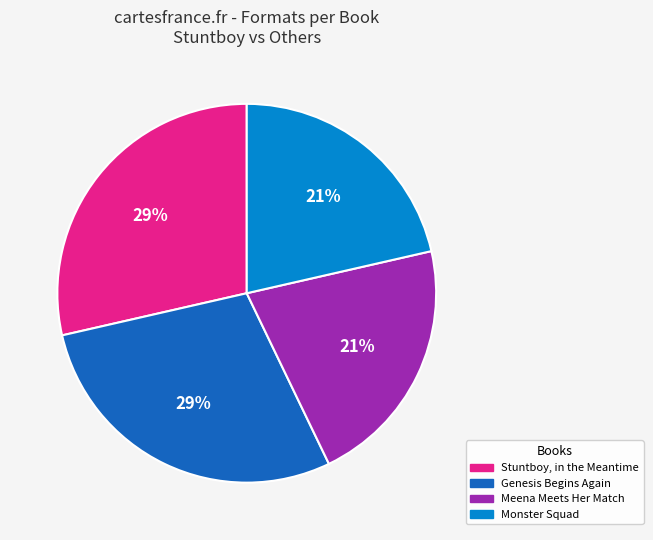

Is there a majority slice in this chart?

No